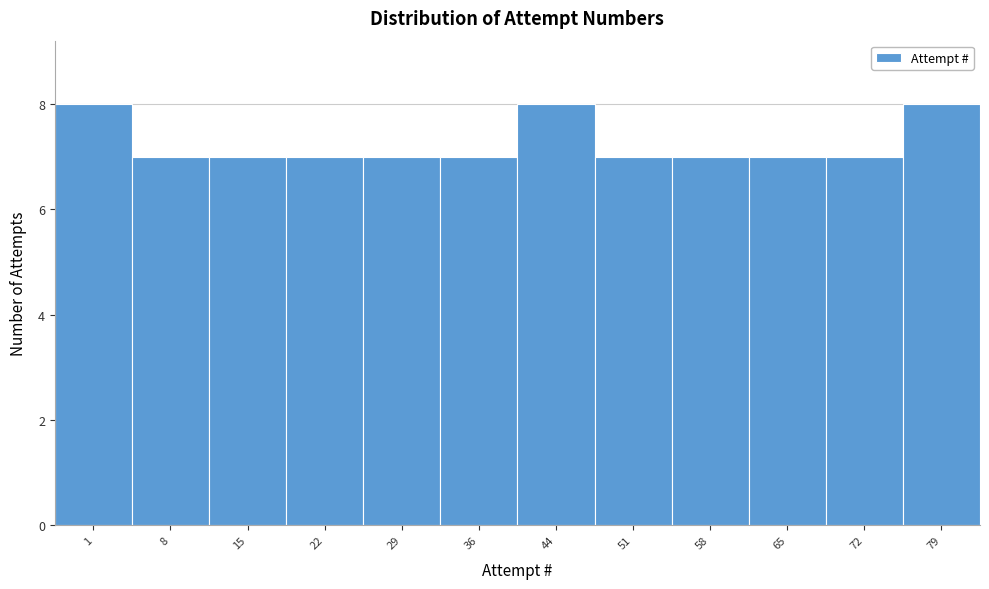

Reading left to right, what are all the values shown in this chart?

8	7	7	7	7	7	8	7	7	7	7	8